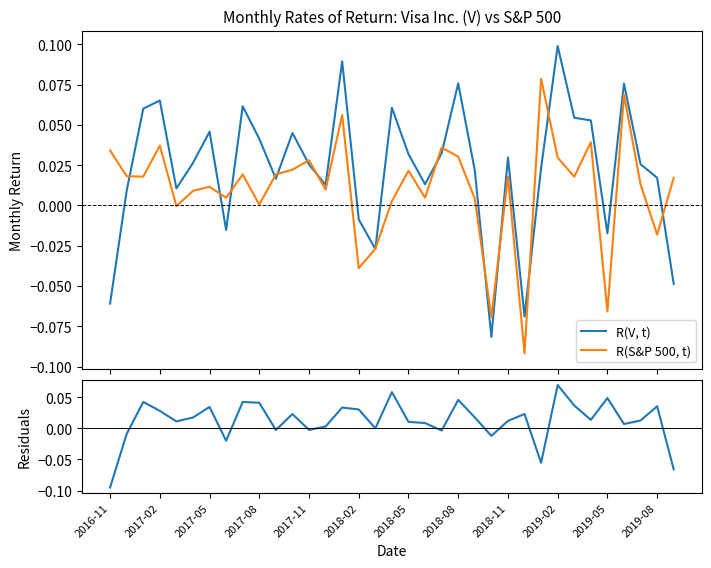

Does the chart display data point markers on the line(s)?

No